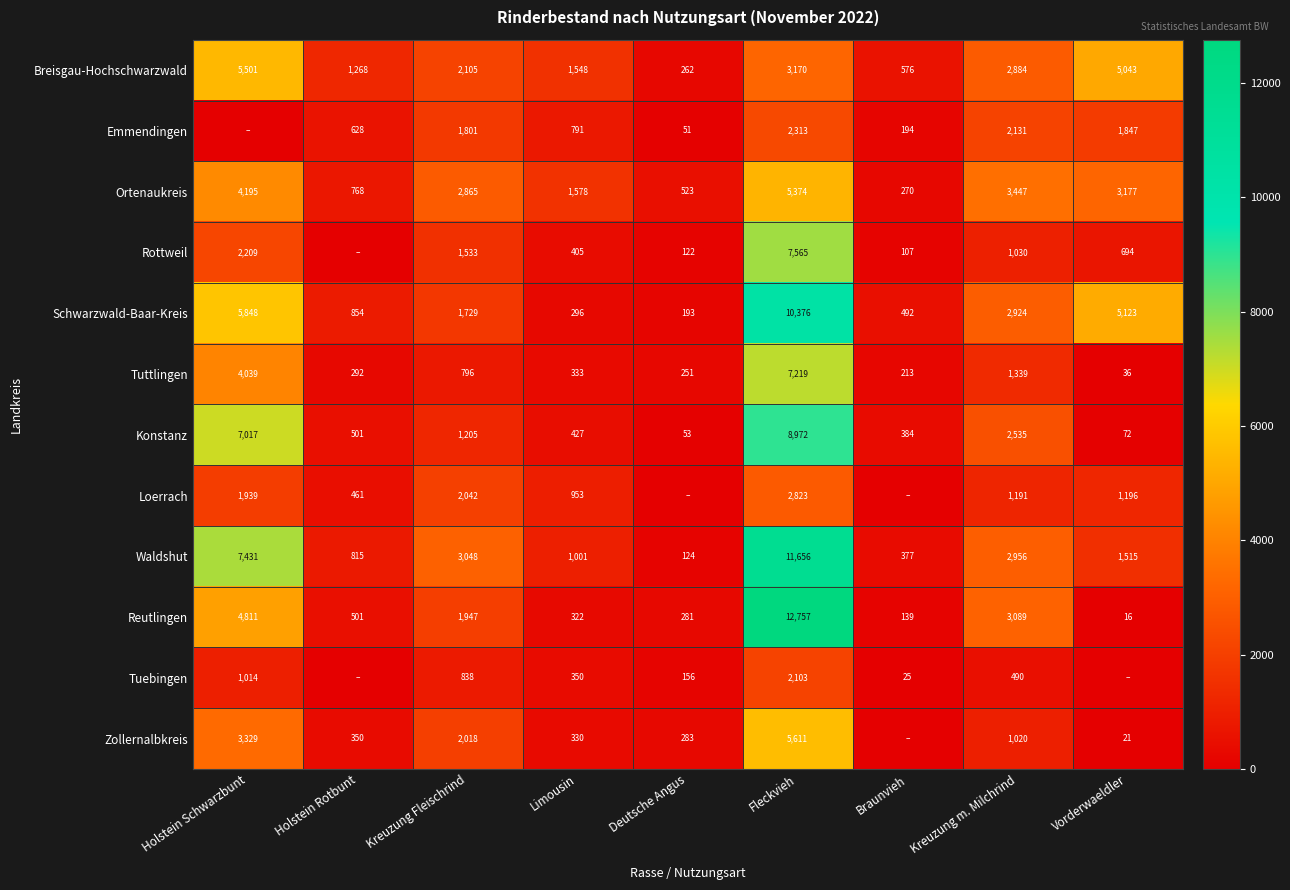

What is the difference between the highest and lowest values at Kreuzung m. Milchrind?

2957